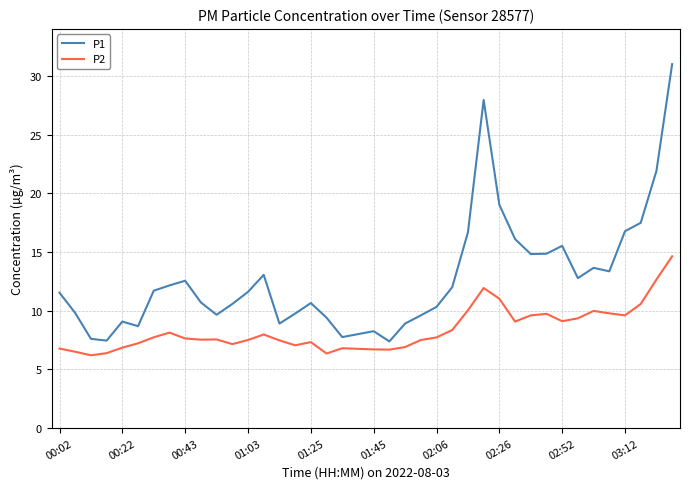

Rank the series by their average value, from lowest to highest.

P2, P1